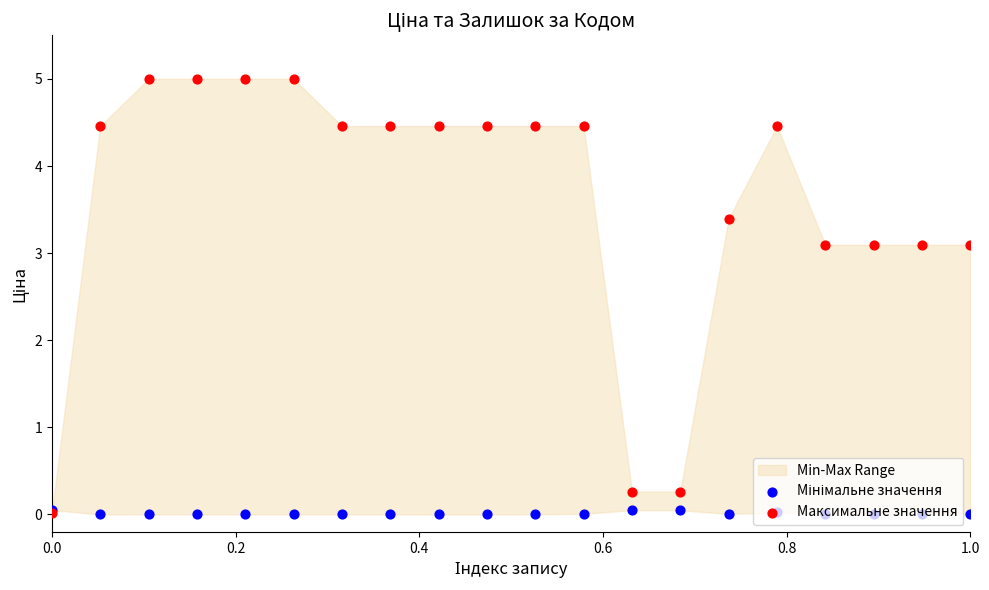

Which series reaches the minimum Y coordinate?

Мінімальне значення